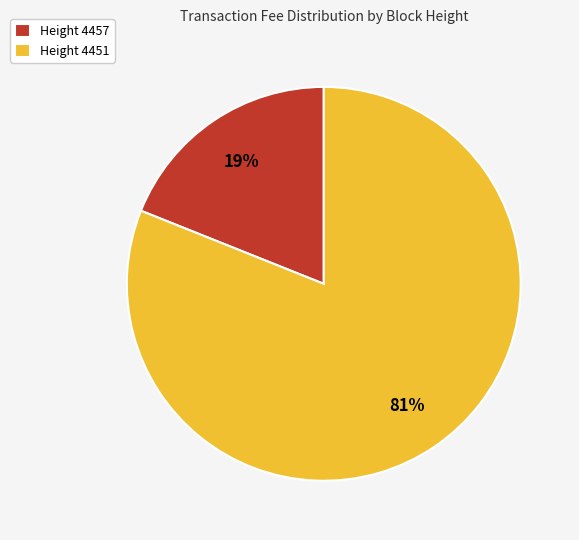

Which category accounts for the majority?

Height 4451